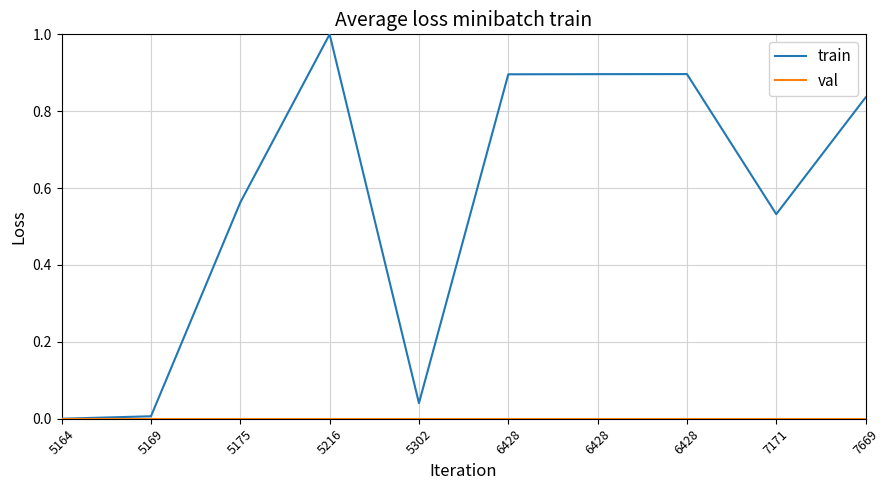

Does the chart have visible grid lines?

Yes